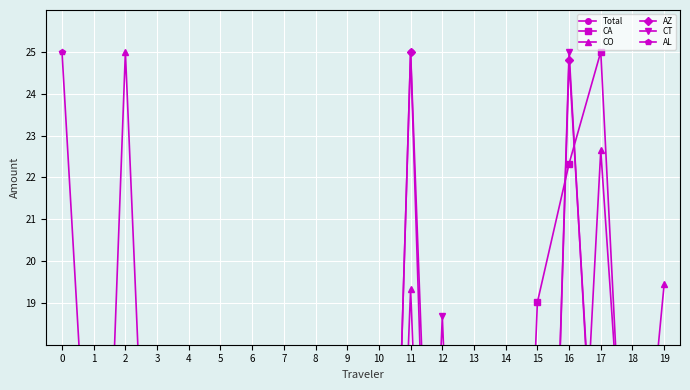

Count the number of data series in this chart.

6